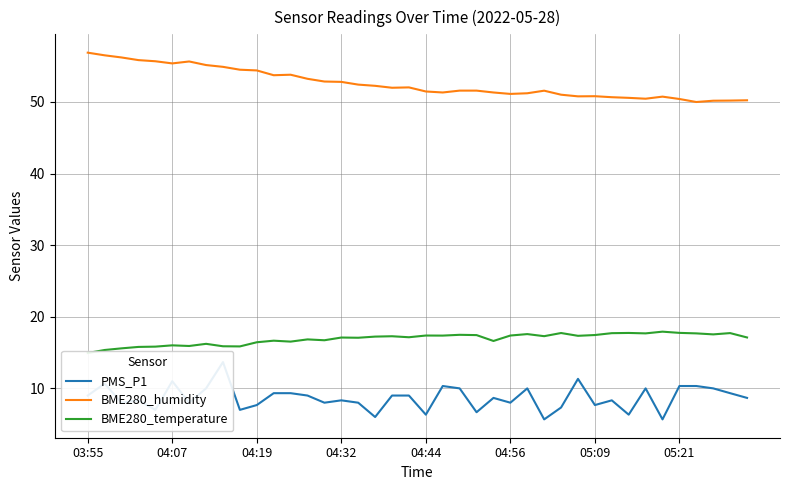

What is the difference between the second highest and second lowest values in the BME280_humidity series?

6.3